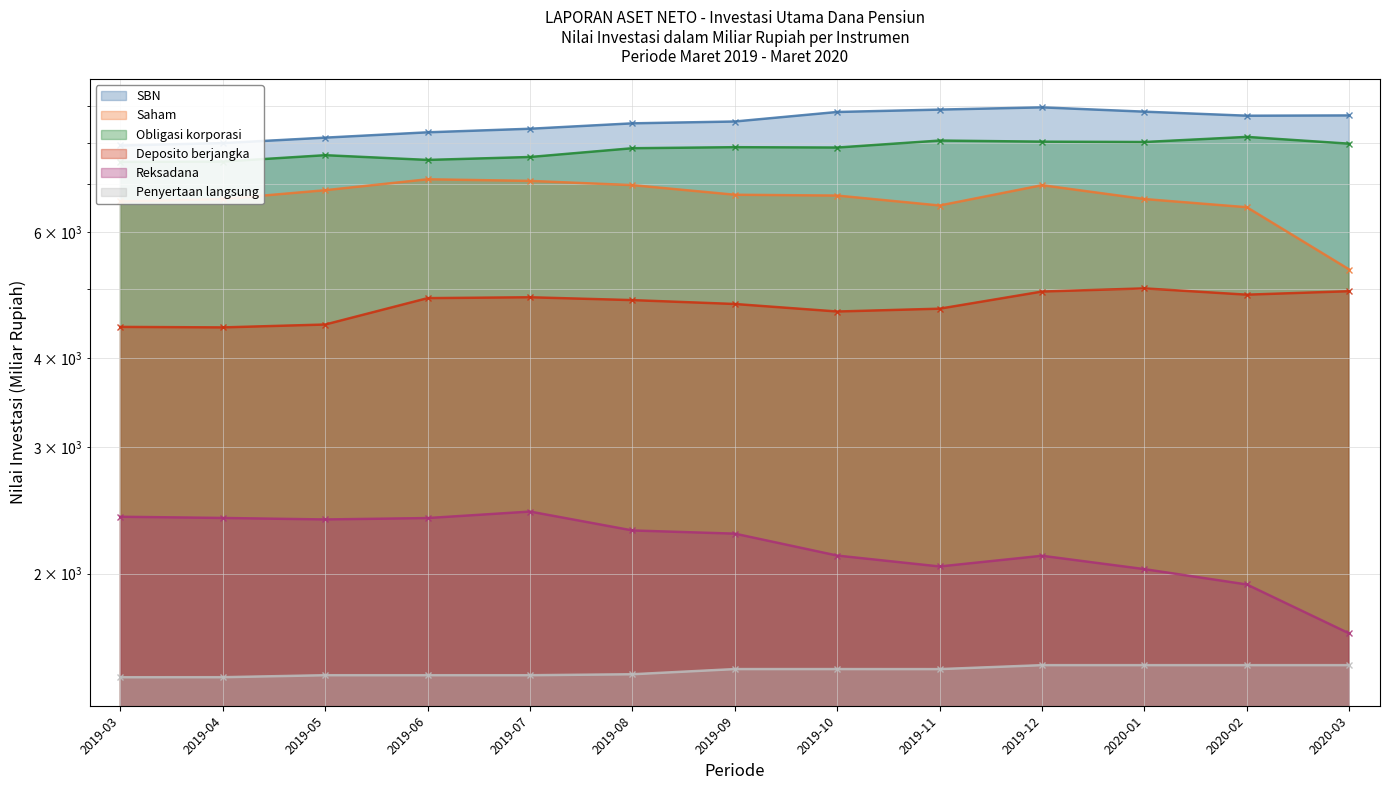

What is the sum of the SBN values at 2019-08 and 2019-06?

16783.4